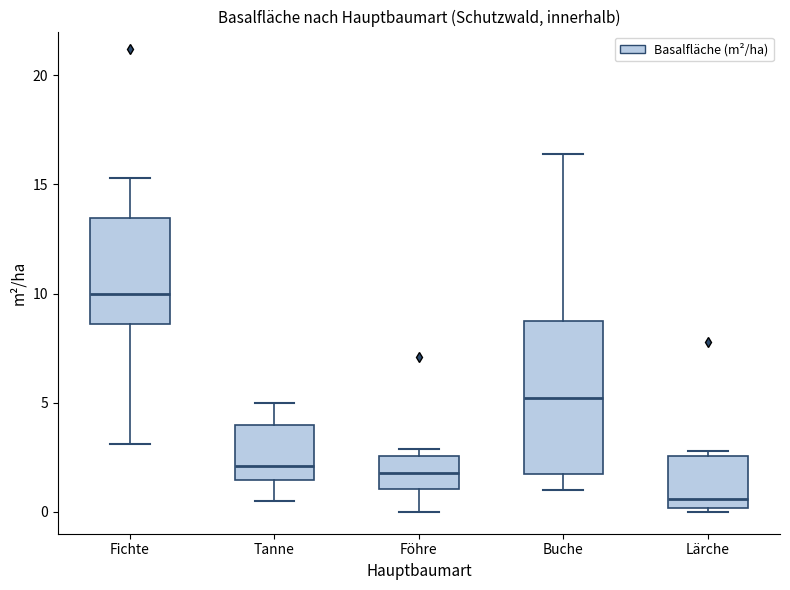

Reading left to right, transcribe this box plot: for each box, give where its median line is, the range the box spans, and where its two whiskers end, as read against the y-axis. The values are not printed on the chart, so give them approximately, as read against the axis.

Fichte: median 10.0, box 8.5 to 13.5, whiskers 3.0 to 15.5
Tanne: median 2.0, box 1.5 to 4.0, whiskers 0.5 to 5.0
Föhre: median 2.0, box 1.0 to 2.5, whiskers 0.0 to 3.0
Buche: median 5.0, box 2.0 to 9.0, whiskers 1.0 to 16.5
Lärche: median 0.5, box 0.0 to 2.5, whiskers 0.0 (just below the box's lower edge) to 3.0